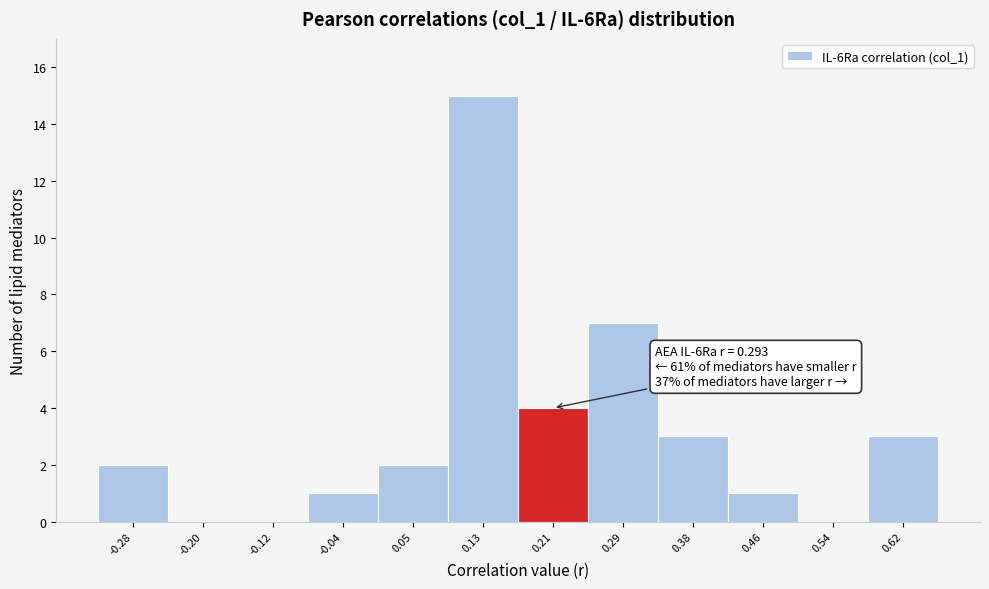

Reading right to left, what are all the values shown in this chart?

0.62=3	0.54=0	0.46=1	0.38=3	0.29=7	0.21=4	0.13=15	0.05=2	-0.04=1	-0.12=0	-0.20=0	-0.28=2